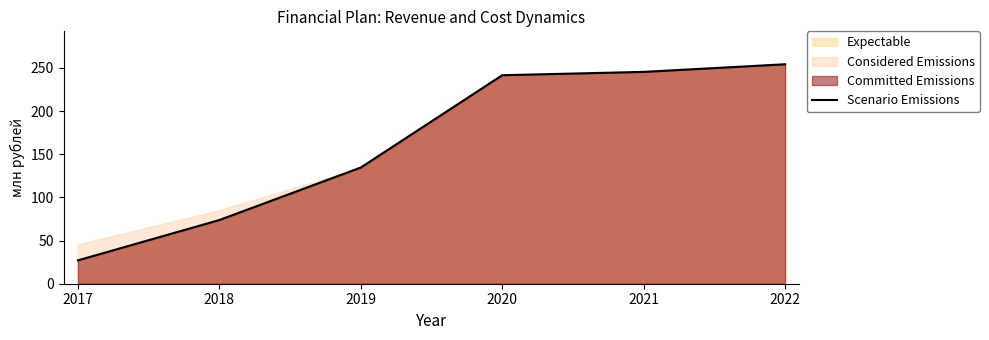

What is the value of the 2nd point from the left?

73.8